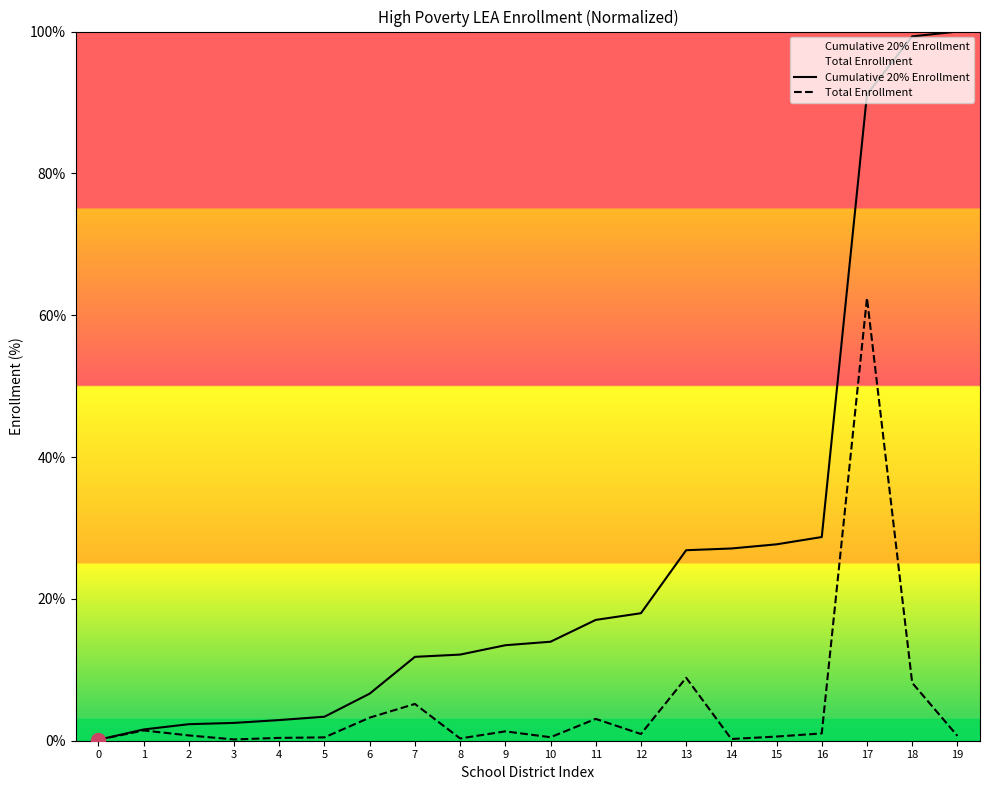

What is the sum of the Cumulative 20% Enrollment values at 15 and 17?

118.8